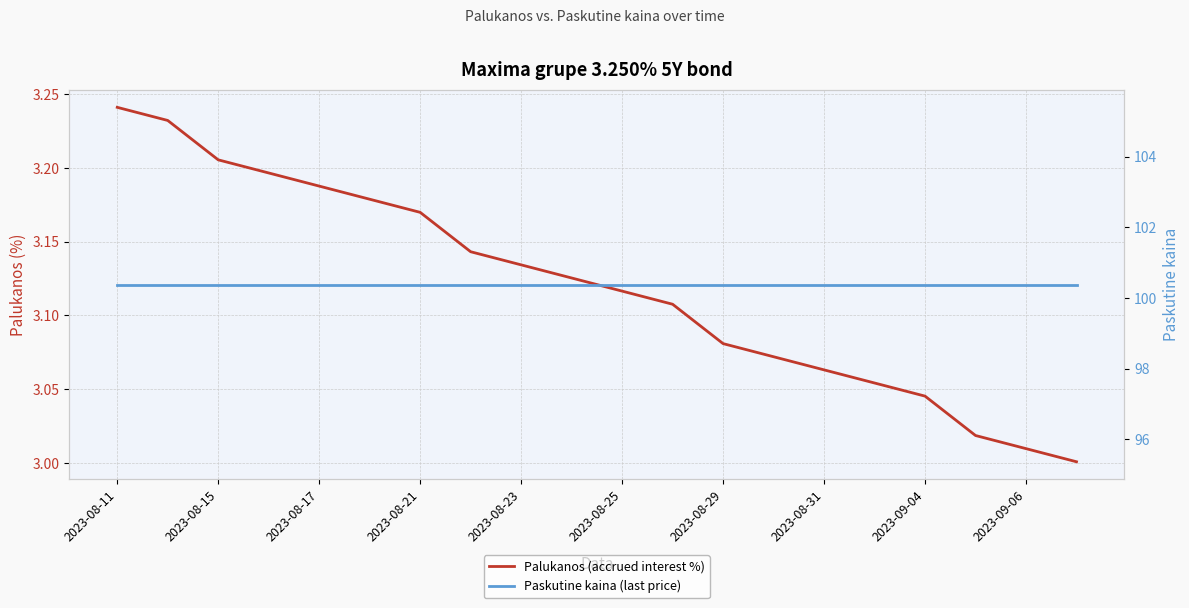

Rank the series by their average value, from highest to lowest.

Paskutine kaina (last price), Palukanos (accrued interest %)